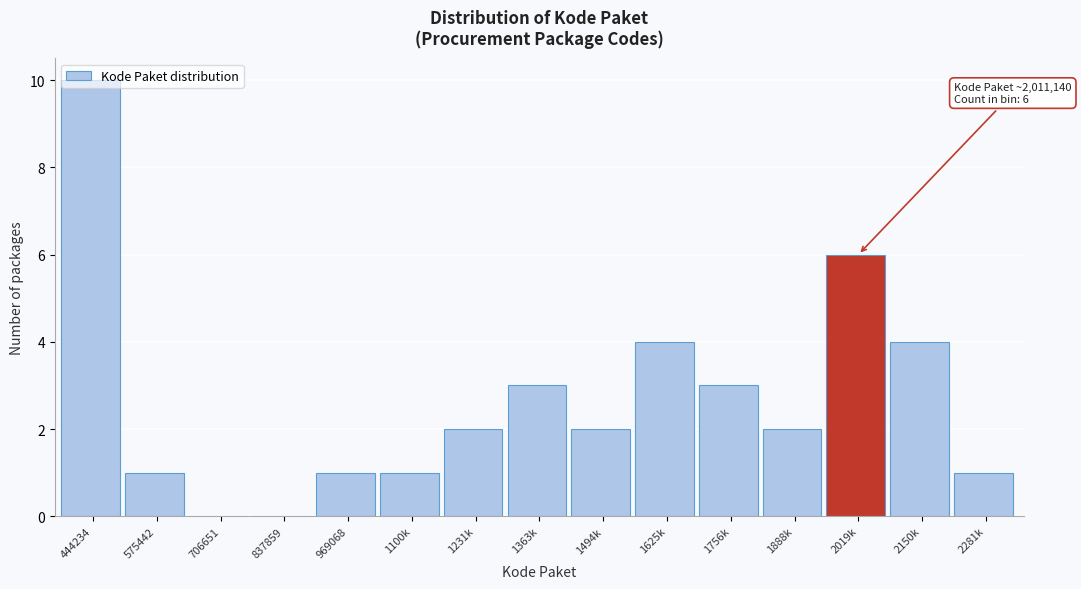

The value at 1625k is 4. True or false?

True